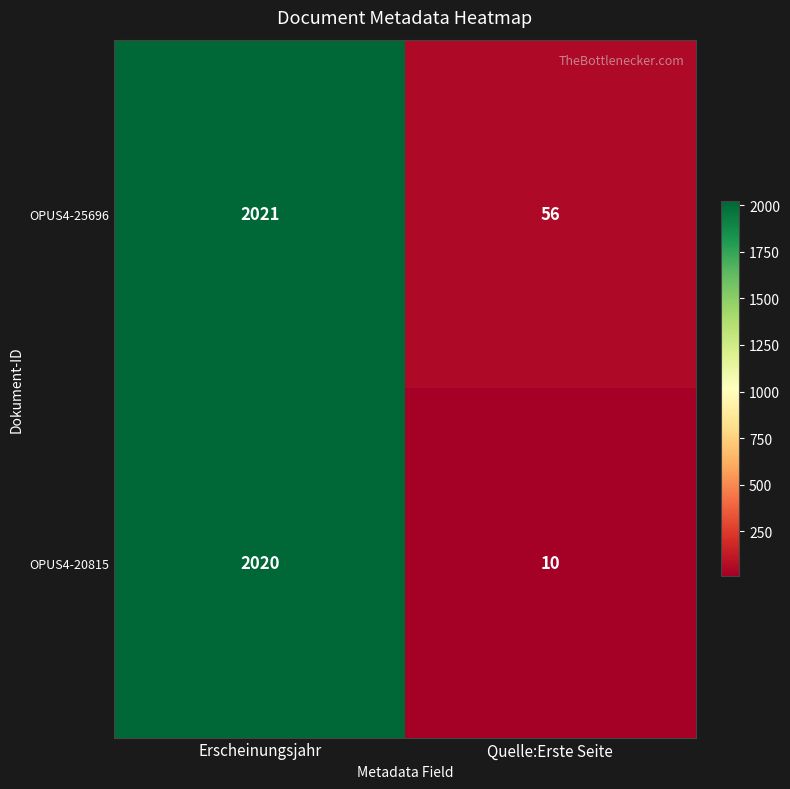

Which series changed the most between Erscheinungsjahr and Quelle:Erste Seite?

OPUS4-20815